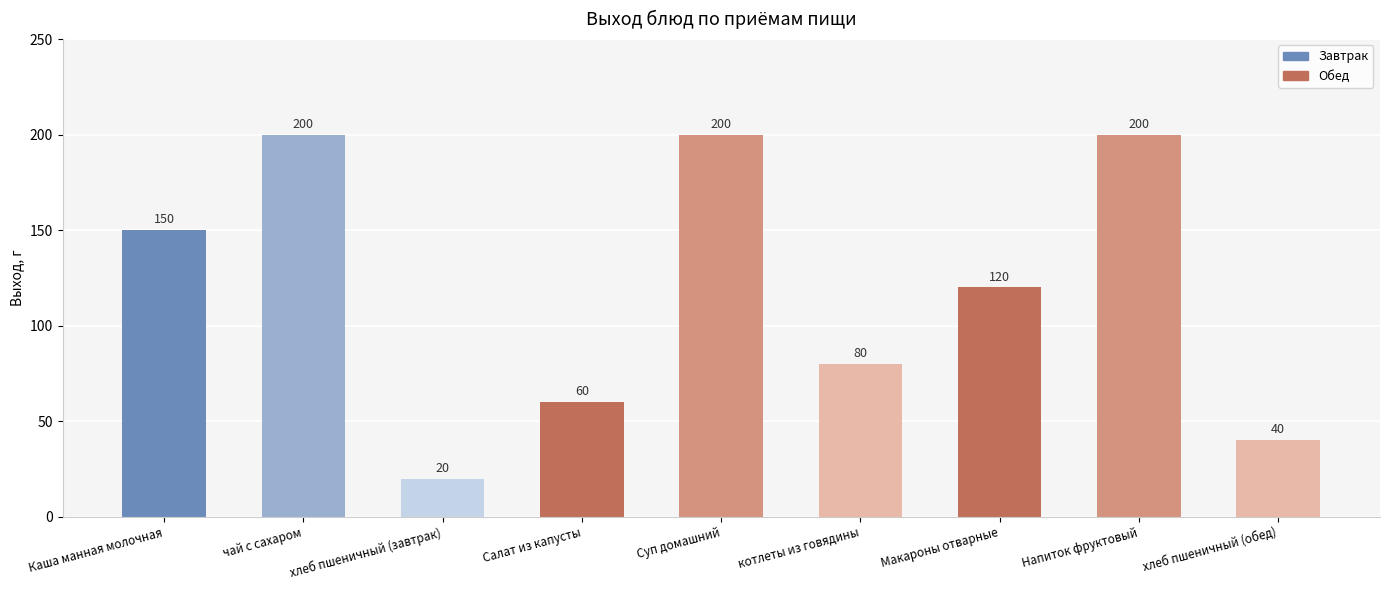

What is the label of the 2nd bar from the left?

чай с сахаром